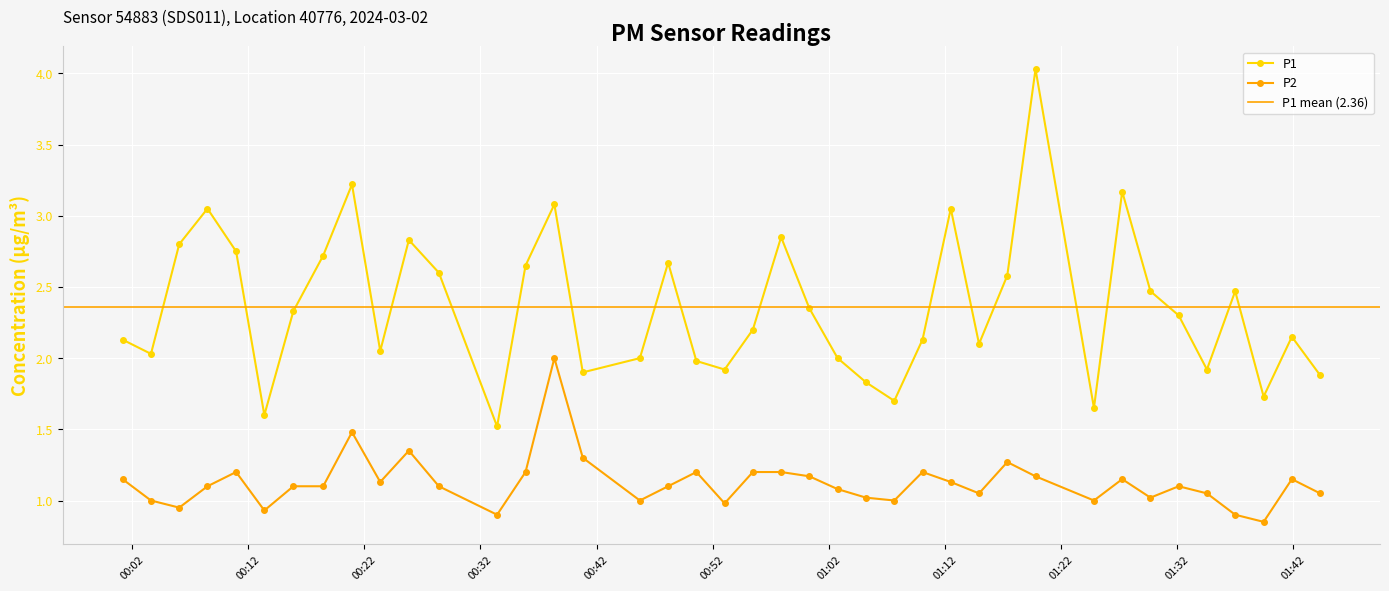

At how many categories does at least one series exceed 1?

40